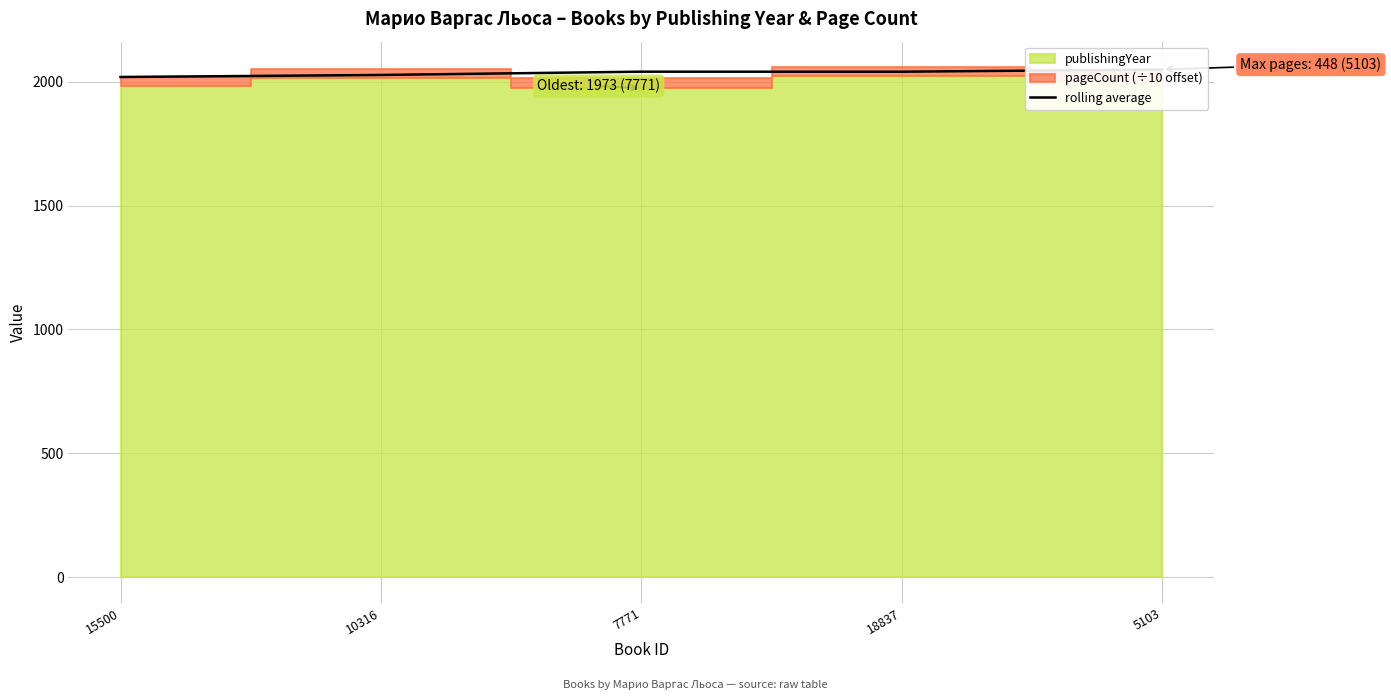

What is the label of the 2nd point from the left?

10316